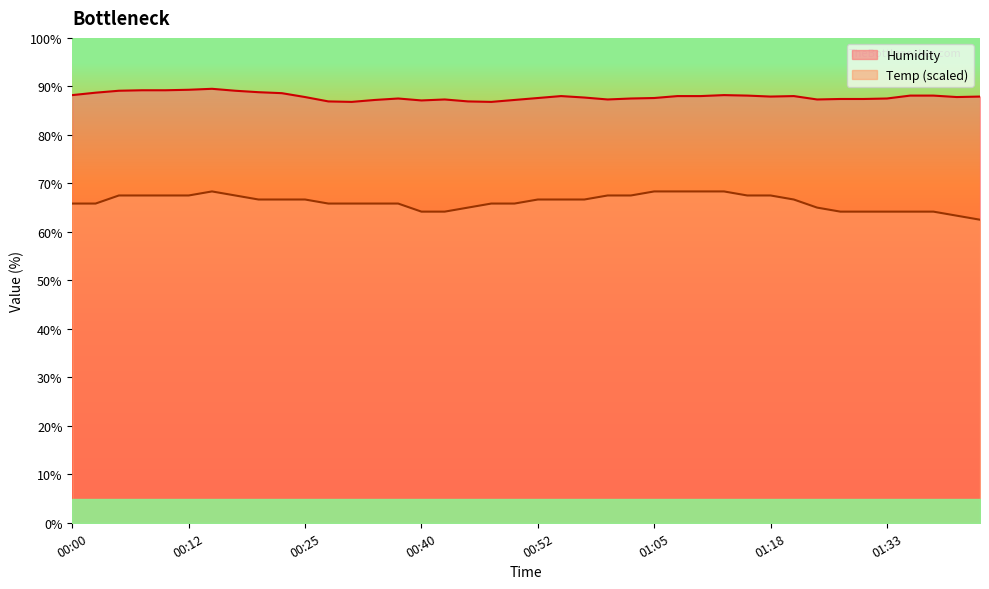

At how many categories does at least one series exceed 74?

40